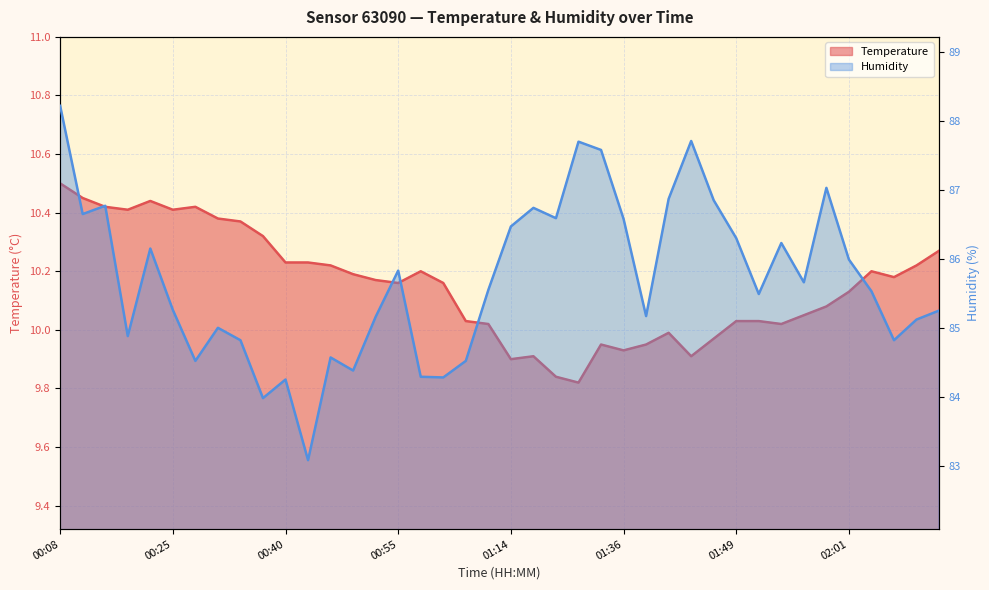

Reading left to right, transcribe all the data shown in this chart.

temperature: 00:08=10.5	00:15=10.4	00:18=10.4	00:20=10.4	00:23=10.4	00:25=10.4	00:28=10.4	00:30=10.4	00:33=10.4	00:35=10.3	00:40=10.2	00:43=10.2	00:45=10.2	00:50=10.2	00:53=10.2	00:55=10.2	00:58=10.2	01:00=10.2	01:03=10.0	01:06=10.0	01:14=9.9	01:25=9.9	01:28=9.8	01:30=9.8	01:33=9.9	01:36=9.9	01:38=9.9	01:41=10.0	01:44=9.9	01:46=10.0	01:49=10.0	01:51=10.0	01:54=10.0	01:56=10.1	01:59=10.1	02:01=10.1	02:04=10.2	02:06=10.2	02:09=10.2	02:11=10.3
humidity: 00:08=88.2	00:15=86.7	00:18=86.8	00:20=84.9	00:23=86.2	00:25=85.3	00:28=84.5	00:30=85.0	00:33=84.8	00:35=84.0	00:40=84.2	00:43=83.1	00:45=84.6	00:50=84.4	00:53=85.2	00:55=85.8	00:58=84.3	01:00=84.3	01:03=84.5	01:06=85.5	01:14=86.5	01:25=86.7	01:28=86.6	01:30=87.7	01:33=87.6	01:36=86.6	01:38=85.2	01:41=86.9	01:44=87.7	01:46=86.8	01:49=86.3	01:51=85.5	01:54=86.2	01:56=85.7	01:59=87.0	02:01=86.0	02:04=85.5	02:06=84.8	02:09=85.1	02:11=85.2